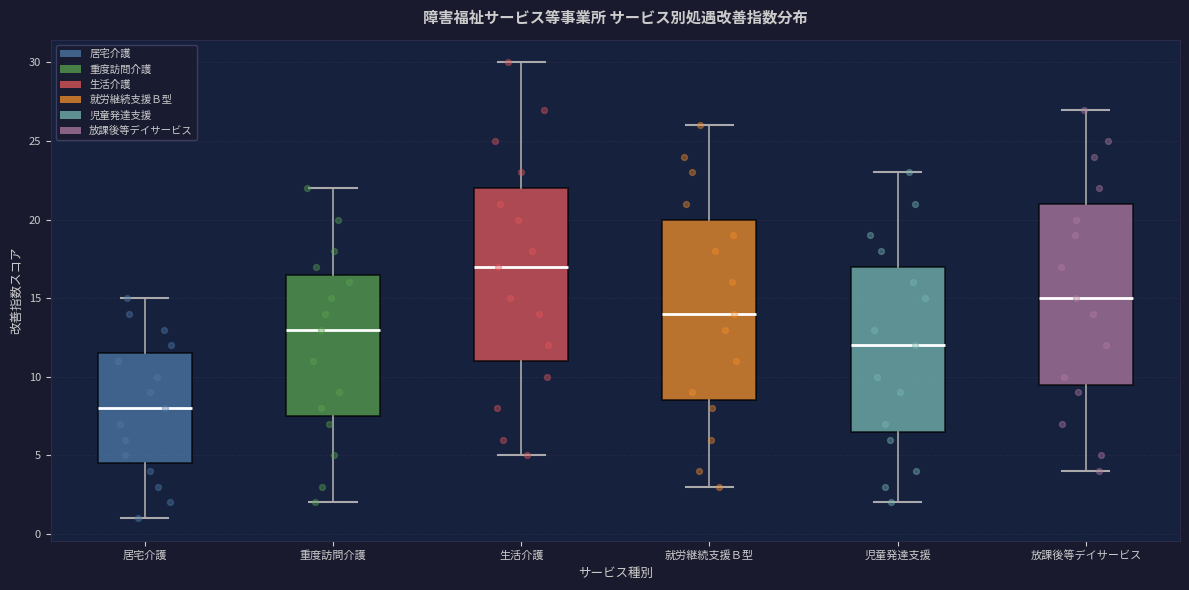

Reading left to right, transcribe this box plot: for each box, give where its median line is, the range the box spans, and where its two whiskers end, as read against the y-axis. The values are not printed on the chart, so give them approximately, as read against the axis.

居宅介護: median 8.0, box 4.5 to 11.5, whiskers 1.0 to 15.0
重度訪問介護: median 13.0, box 7.5 to 16.5, whiskers 2.0 to 22.0
生活介護: median 17.0, box 11.0 to 22.0, whiskers 5.0 to 30.0
就労継続支援Ｂ型: median 14.0, box 8.5 to 20.0, whiskers 3.0 to 26.0
児童発達支援: median 12.0, box 6.5 to 17.0, whiskers 2.0 to 23.0
放課後等デイサービス: median 15.0, box 9.5 to 21.0, whiskers 4.0 to 27.0